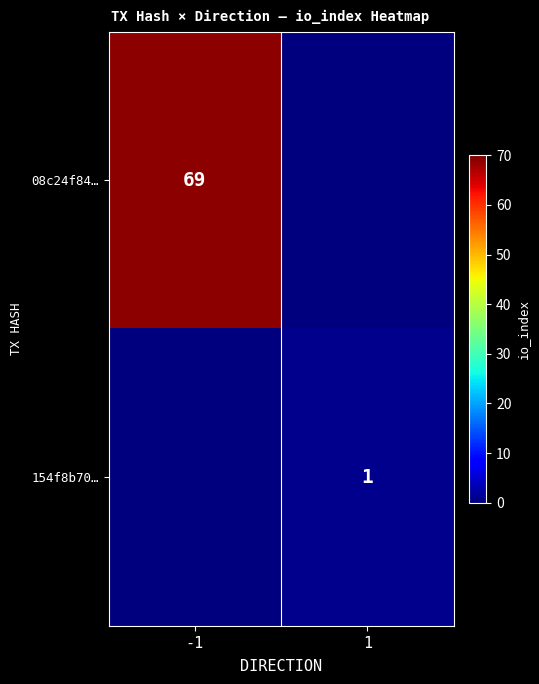

Which label corresponds to the largest value in the chart?

-1